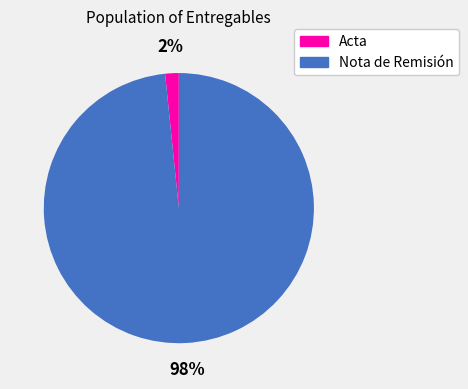

Between Nota de Remisión and Acta, which is larger?

Nota de Remisión